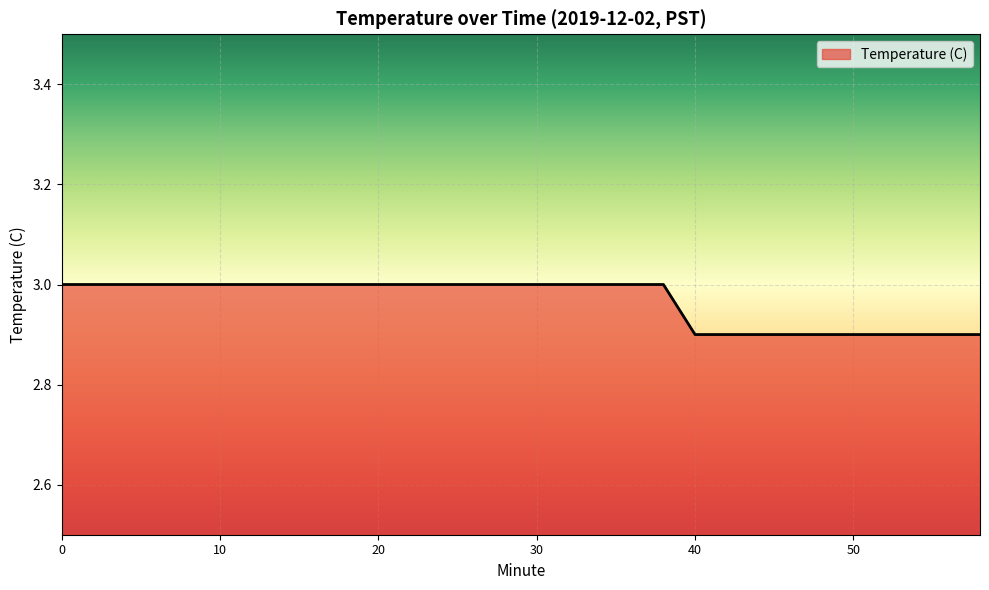

What is the minimum value shown in the chart?

2.9